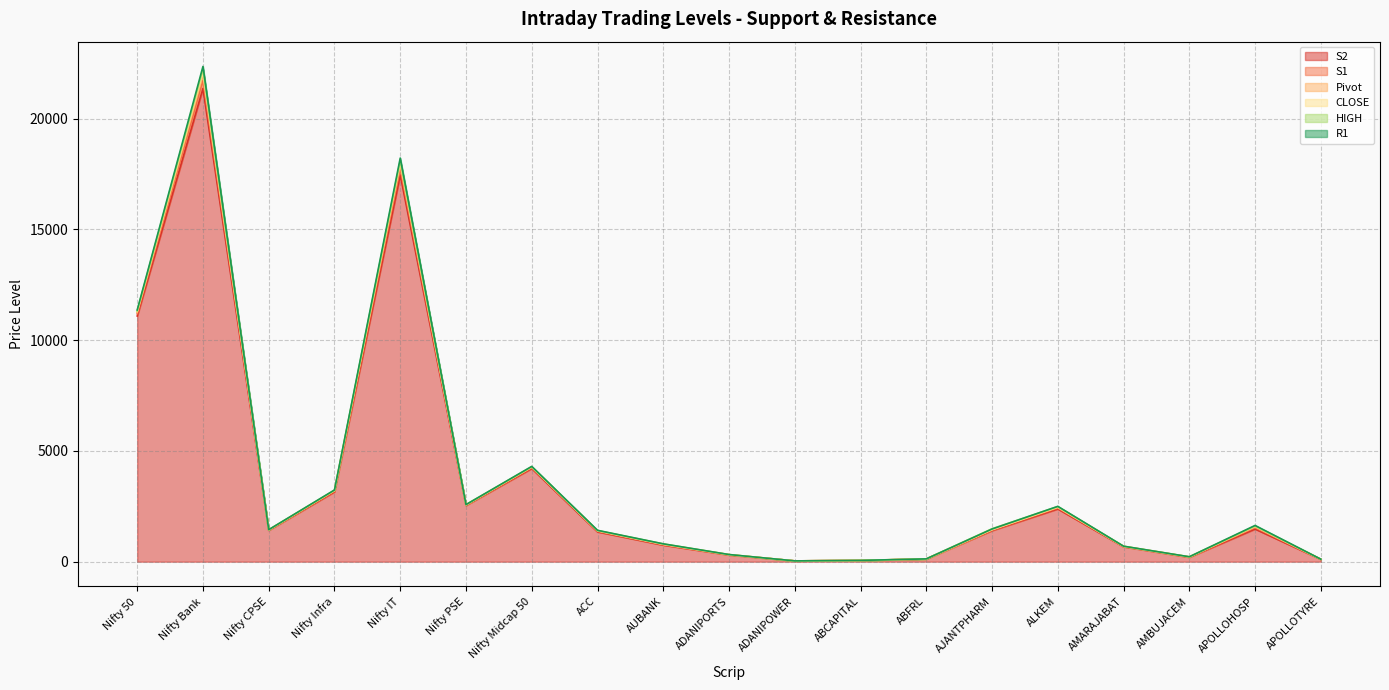

How many lines are shown in the chart?

6